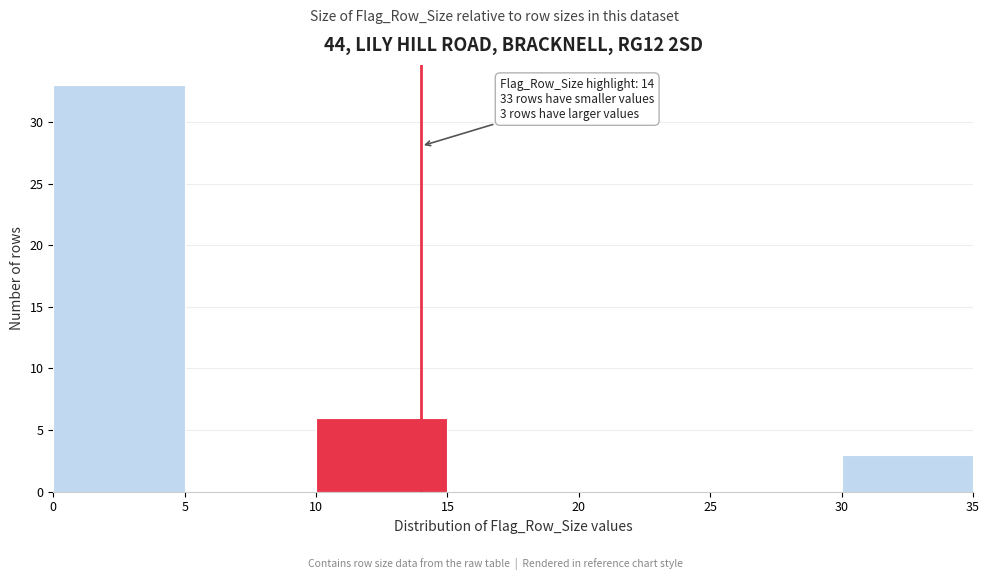

Which range on the x-axis has the tallest bar?

0 to 5